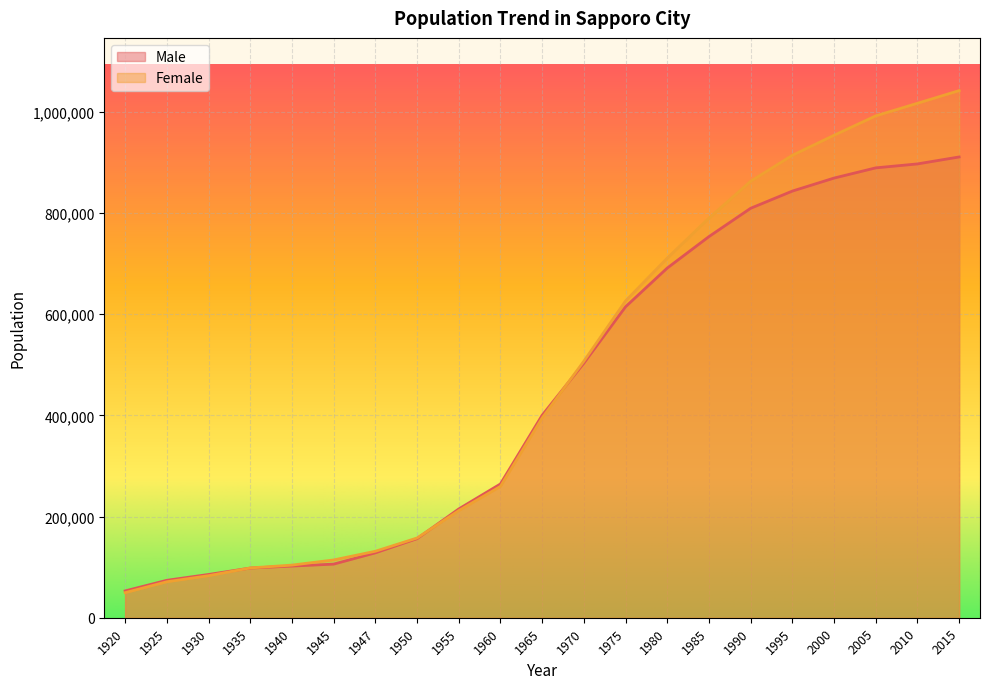

Which series has the largest total across all categories?

Female